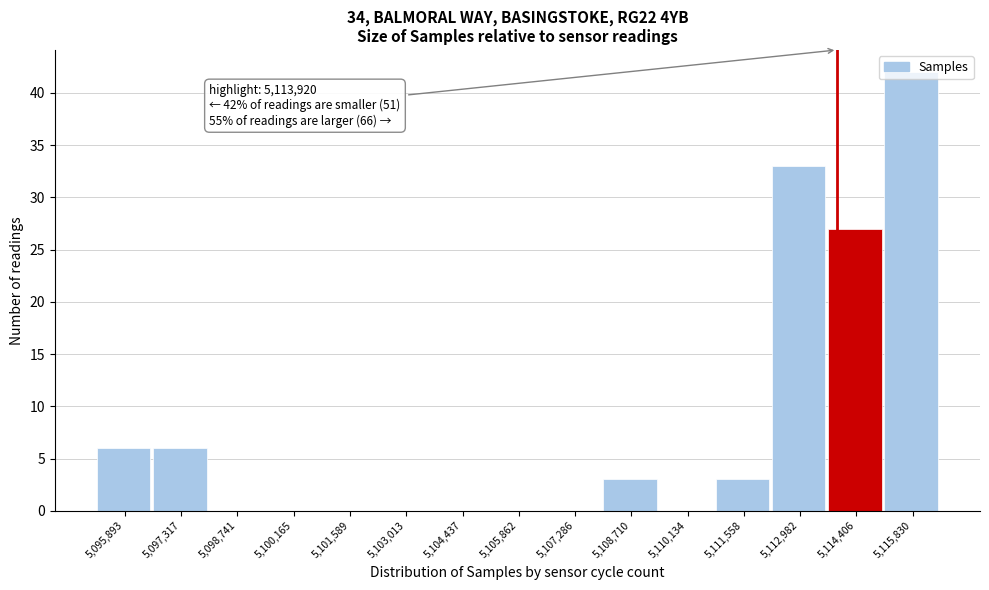

Which range on the x-axis has the tallest bar?

5115200 to 5116600